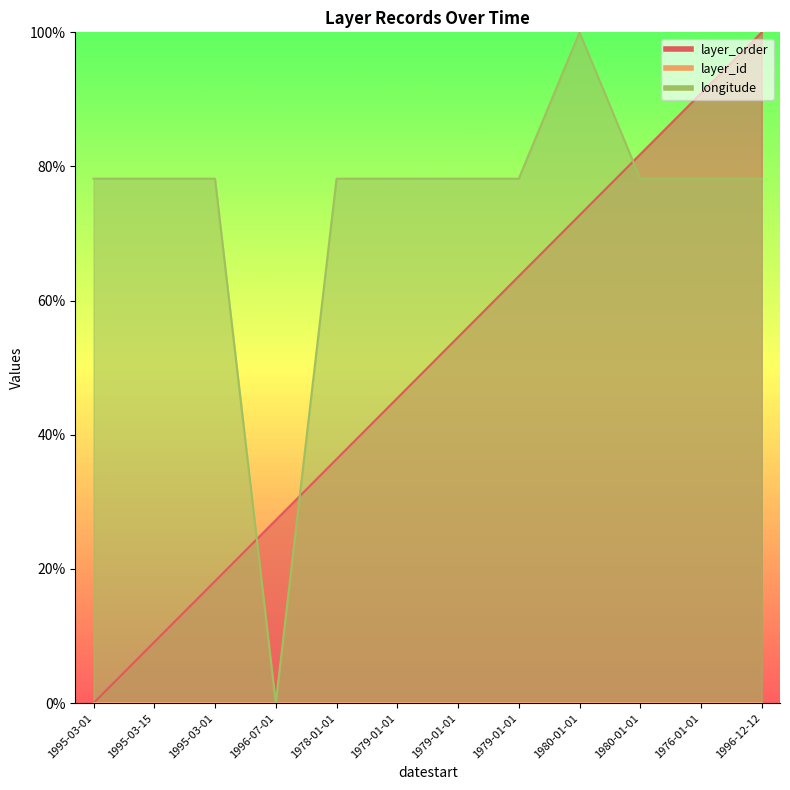

The layer_order series shows 54.5 at 1979-01-01. True or false?

True